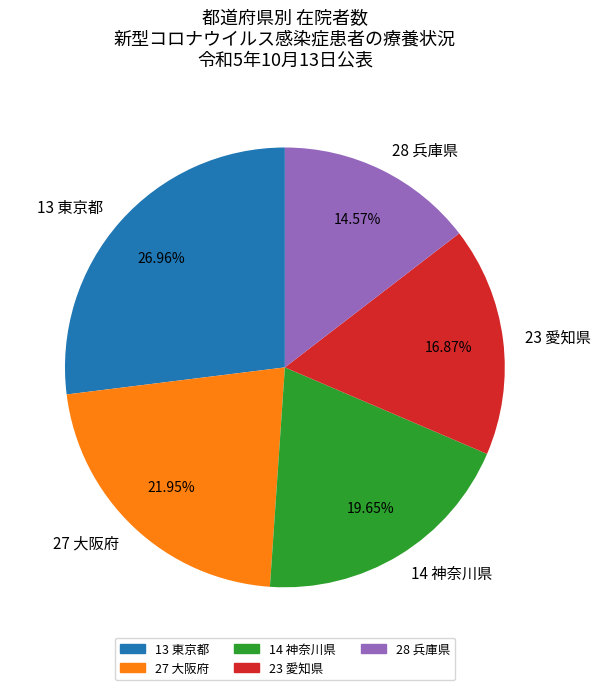

Approximately how many times larger is the value at 13 東京都 compared to 23 愛知県?

1.6